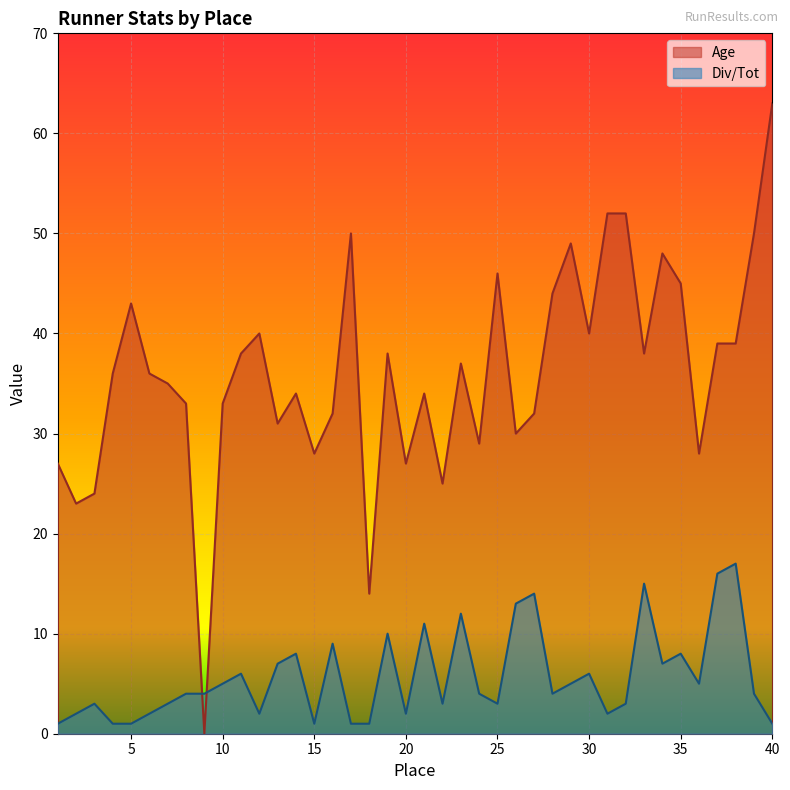

True or false: Div/Tot has more than 2 interior local peaks.

True